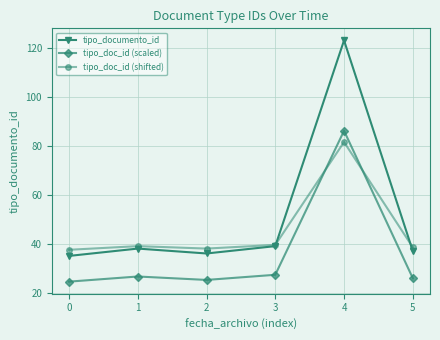

Rank the series at 1 from highest to lowest value.

tipo_doc_id (shifted), tipo_documento_id, tipo_doc_id (scaled)